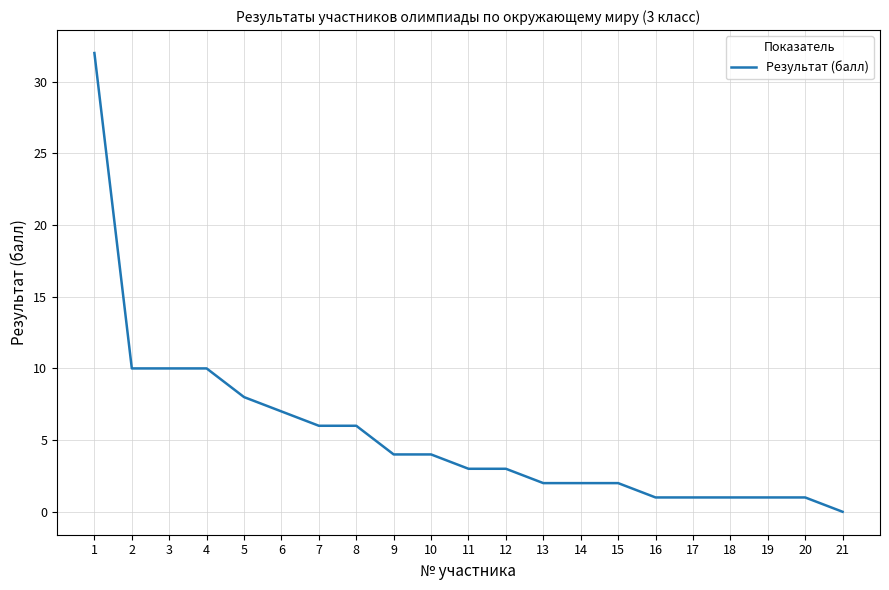

Which label corresponds to the smallest value in the chart?

21